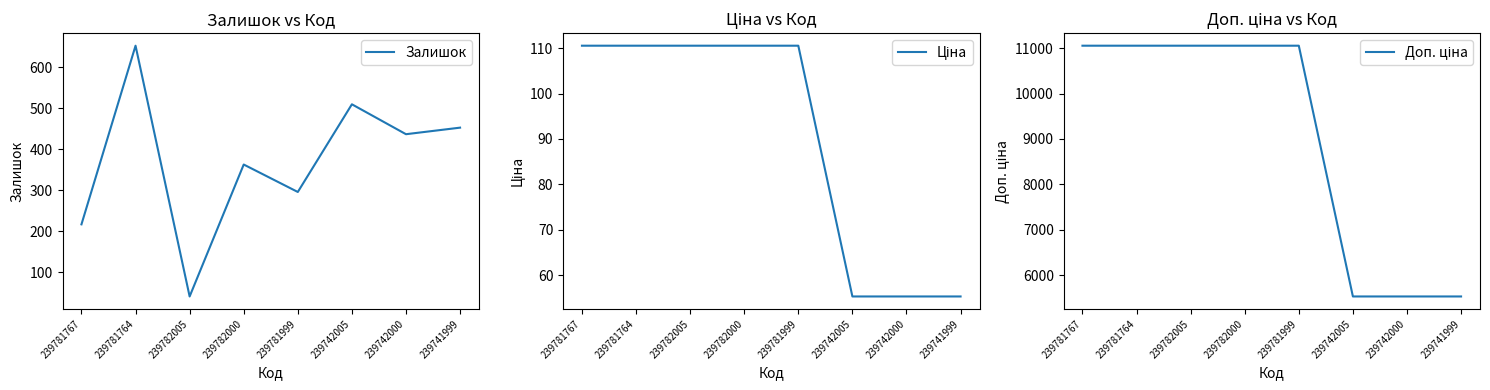

True or false: Ціна and Доп. ціна intersect in this chart.

False